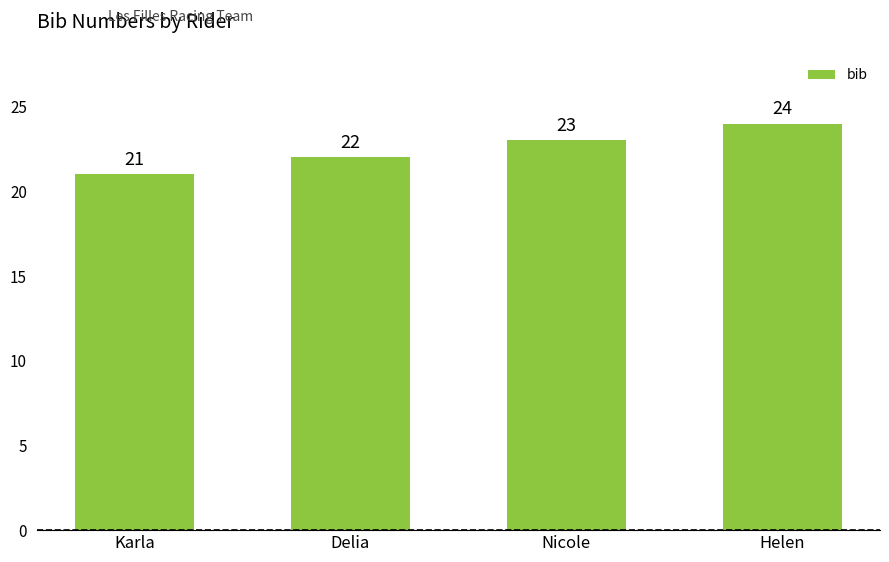

How many values are between 22 and 24?

3